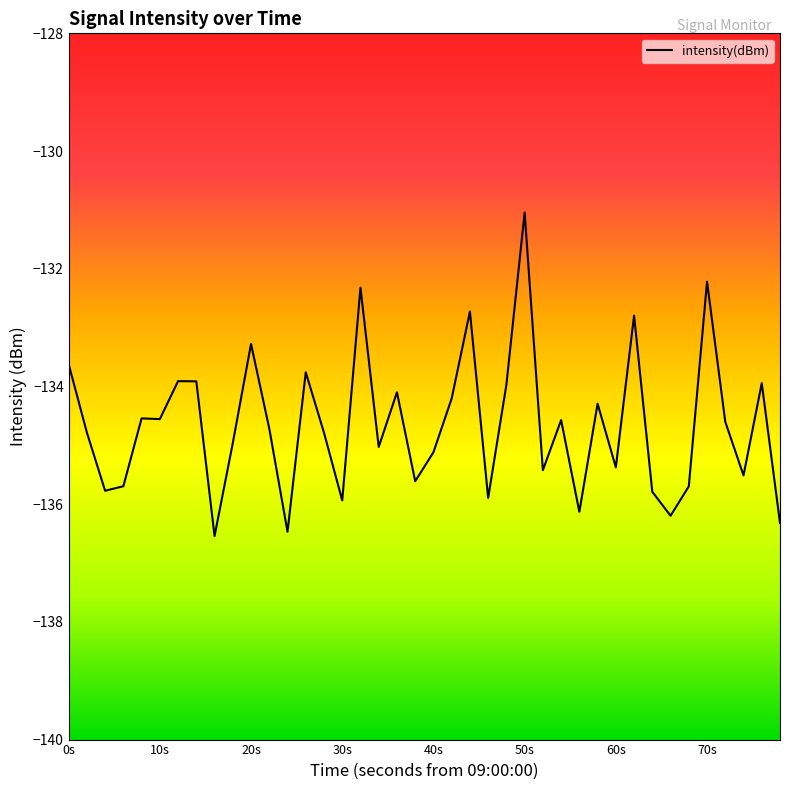

What is the sum of all values?

-5386.1